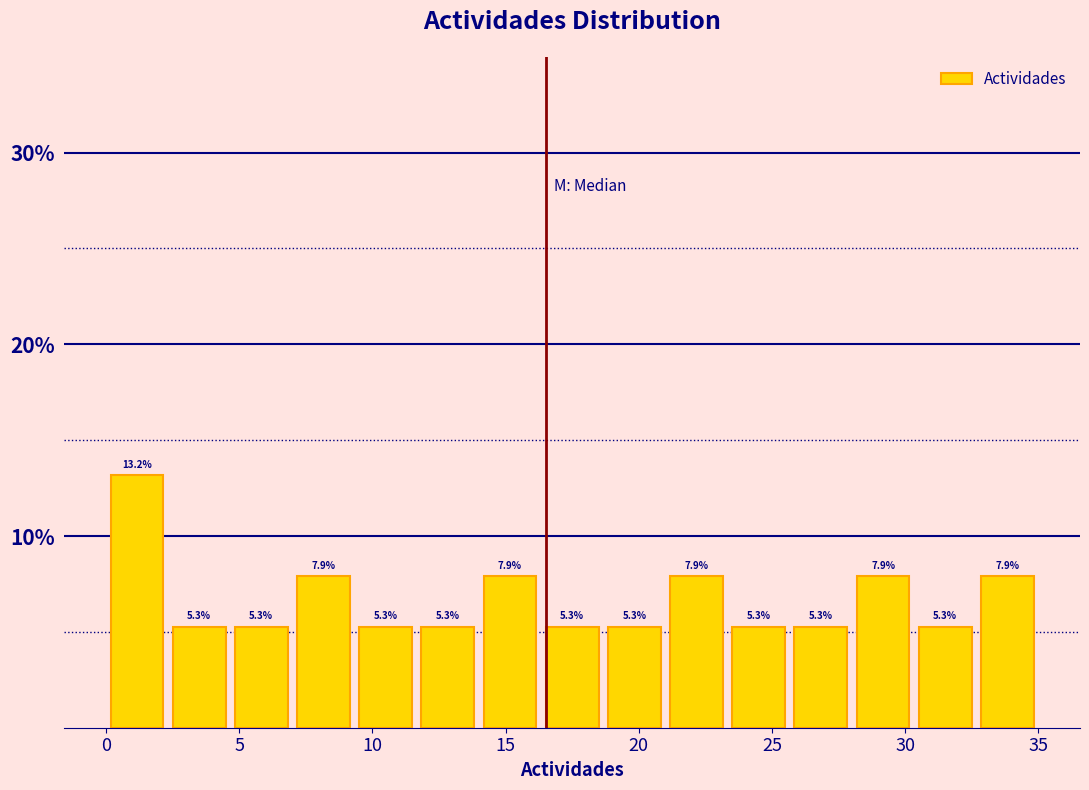

Reading left to right, list every bar in this chart as the range it spans on the x-axis followed by its height. The bar edges are not printed on the chart, so give them approximately, as read against the axis.

0.0 to 2.5: 13.2
2.5 to 4.5: 5.3
4.5 to 7.0: 5.3
7.0 to 9.5: 7.9
9.5 to 11.5: 5.3
11.5 to 14.0: 5.3
14.0 to 16.5: 7.9
16.5 to 18.5: 5.3
18.5 to 21.0: 5.3
21.0 to 23.5: 7.9
23.5 to 25.5: 5.3
25.5 to 28.0: 5.3
28.0 to 30.5: 7.9
30.5 to 32.5: 5.3
32.5 to 35.0: 7.9